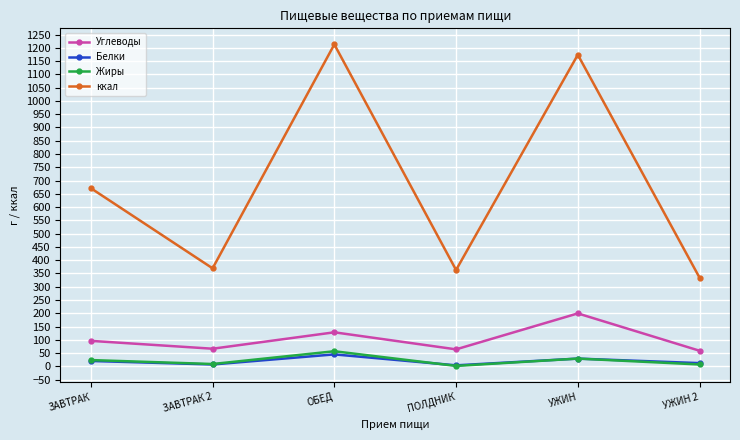

The ккал series shows 552.8 at ОБЕД. True or false?

False